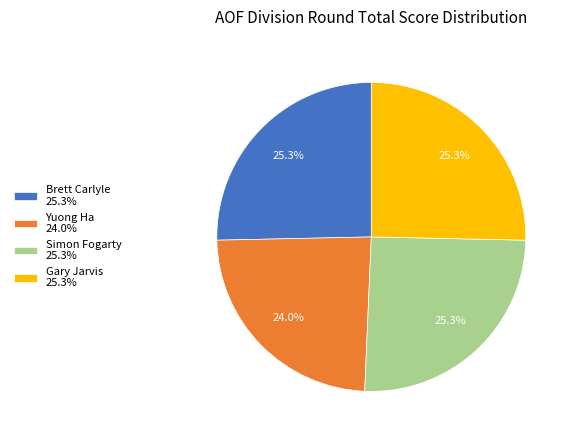

What percentage do Brett Carlyle and Gary Jarvis together represent?

50.7%